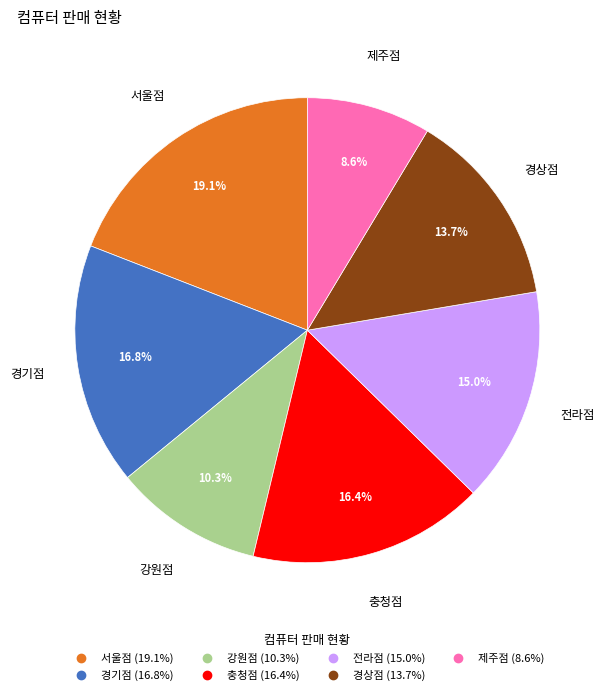

Is there any slice that represents more than half of the pie?

No